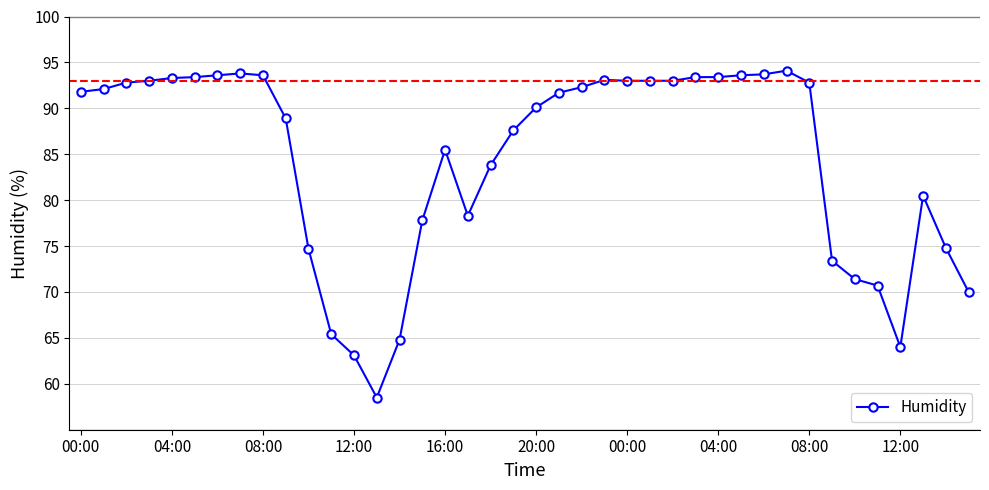

What is the greatest value displayed?

94.1